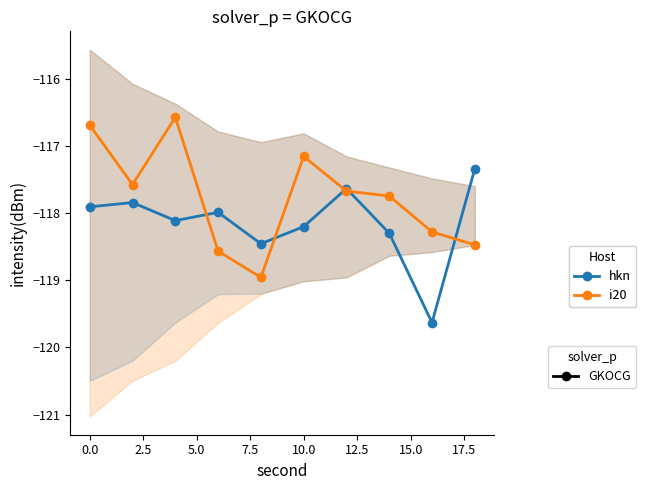

What is the difference between the maximum and minimum values in the hkn series?

2.3